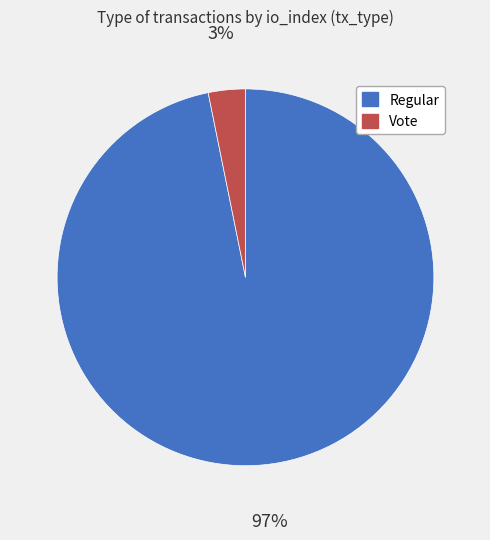

How many segments does this pie chart have?

2